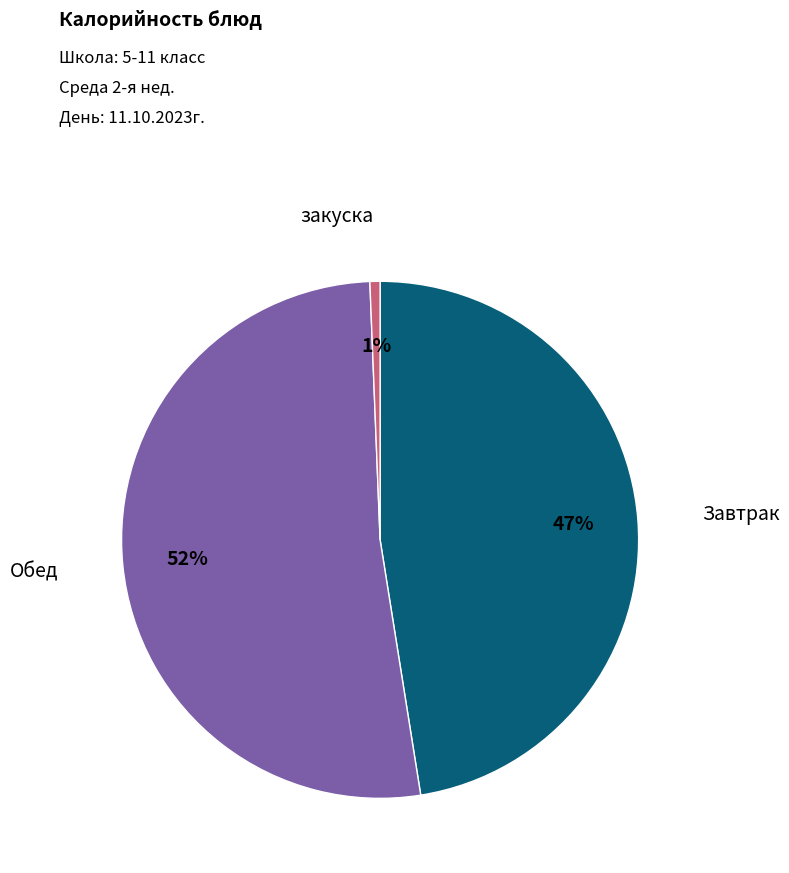

Is there any slice that represents more than half of the pie?

Yes